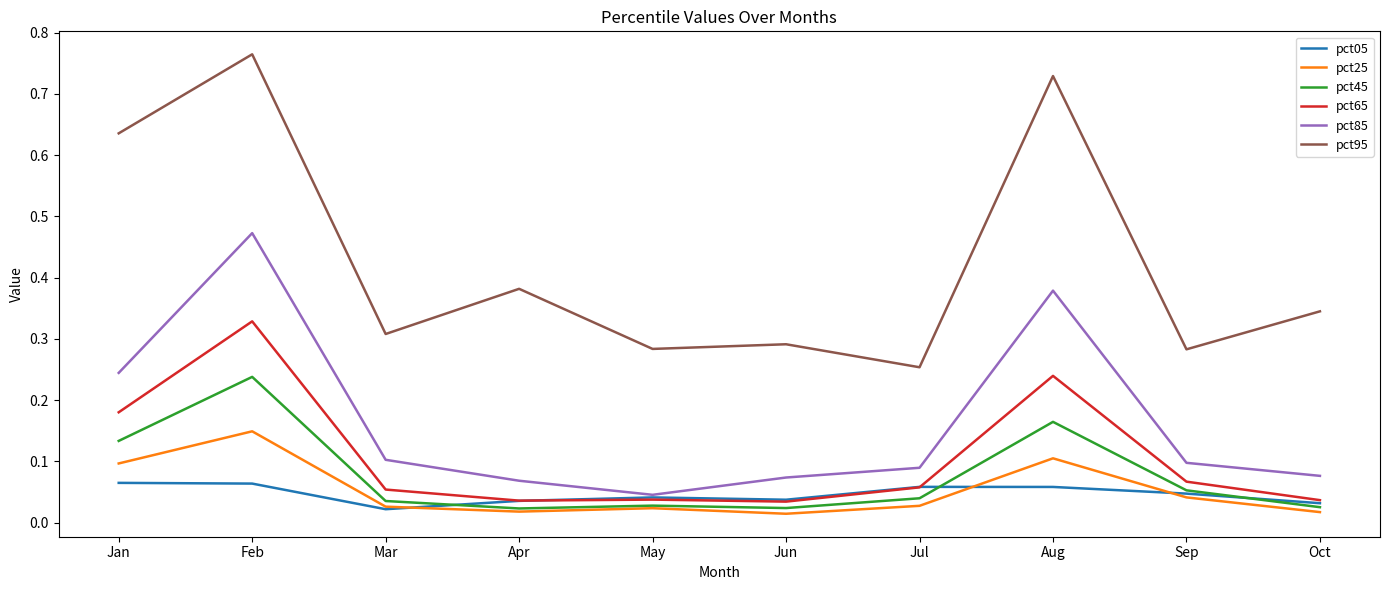

What are all the series names shown in the legend?

pct05, pct25, pct45, pct65, pct85, pct95